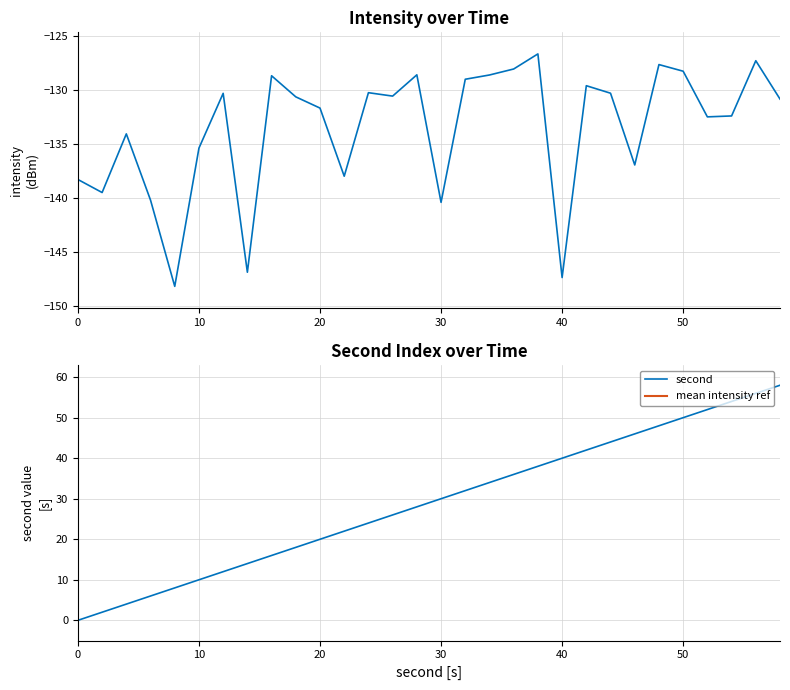

What is the difference between the maximum and minimum values in the intensity(dBm) series?

21.6